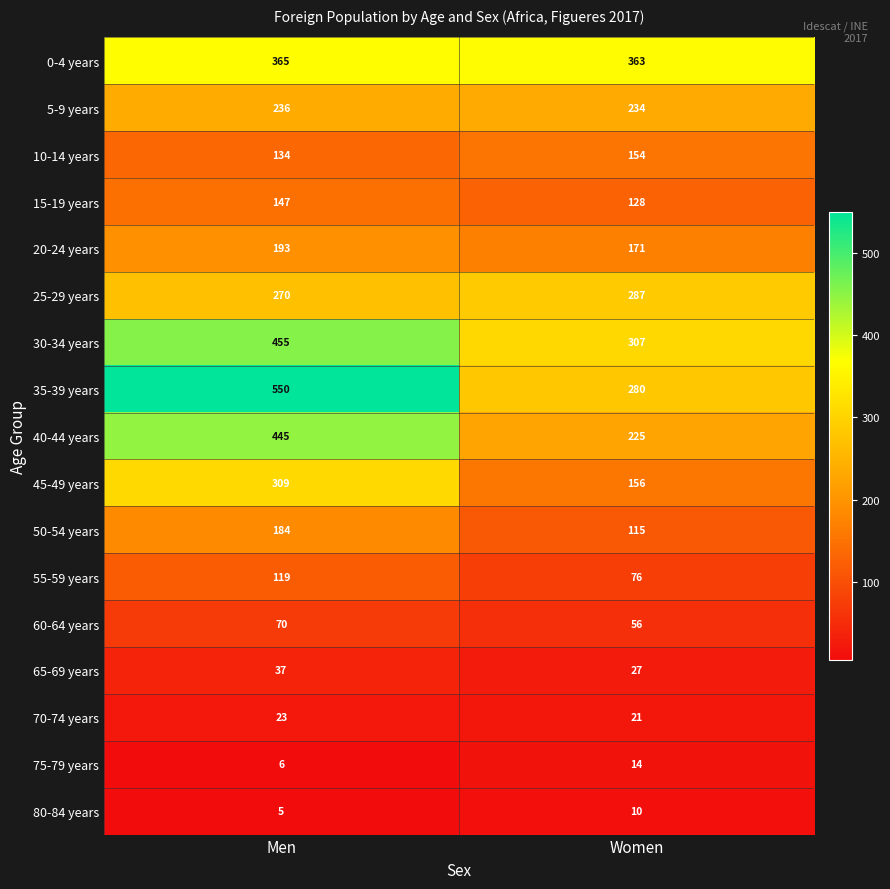

Is it true that 80-84 years equals 7 at Men?

False